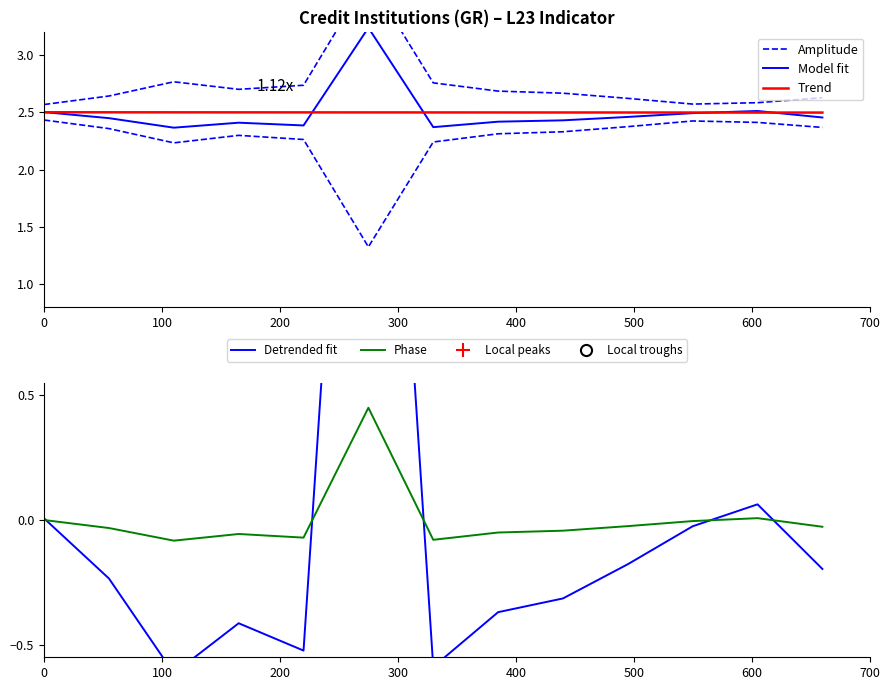

How many interior local valleys does the Detrended fit series have?

3